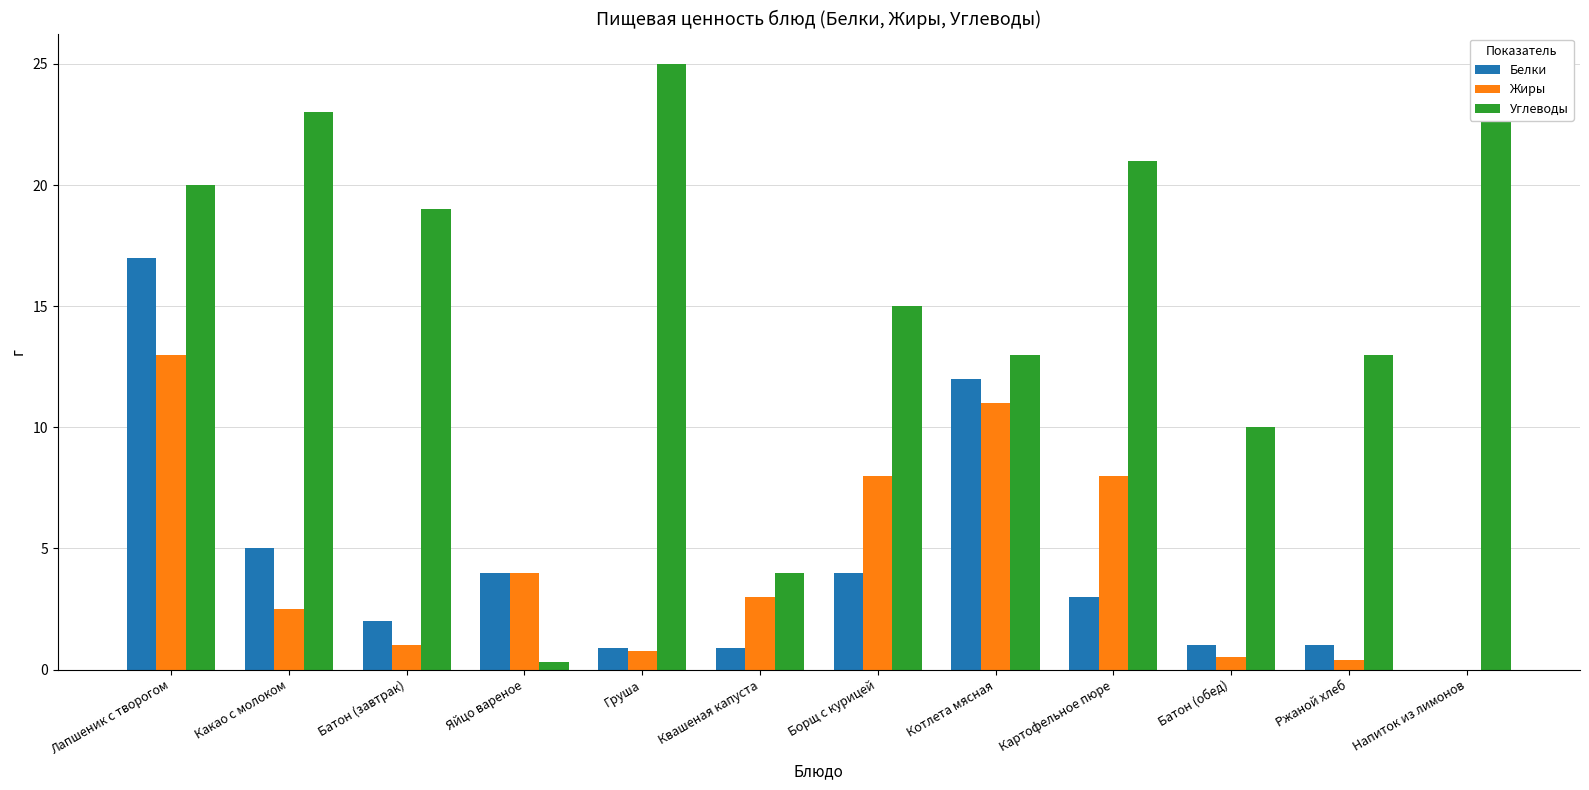

At which label does Жиры first exceed 3?

Лапшеник с творогом